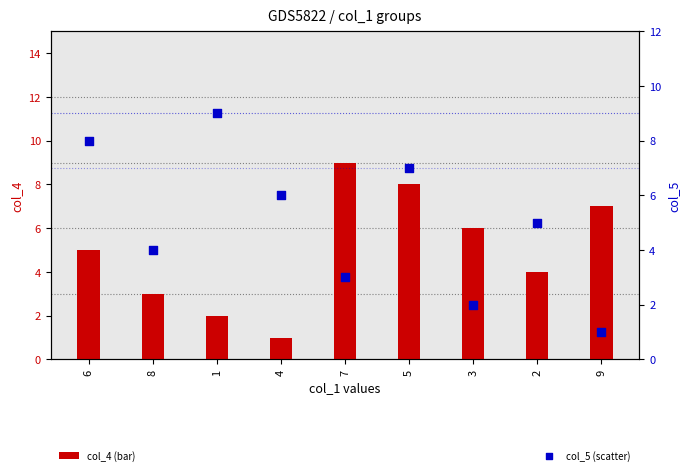

At how many categories does at least one series exceed 1?

9